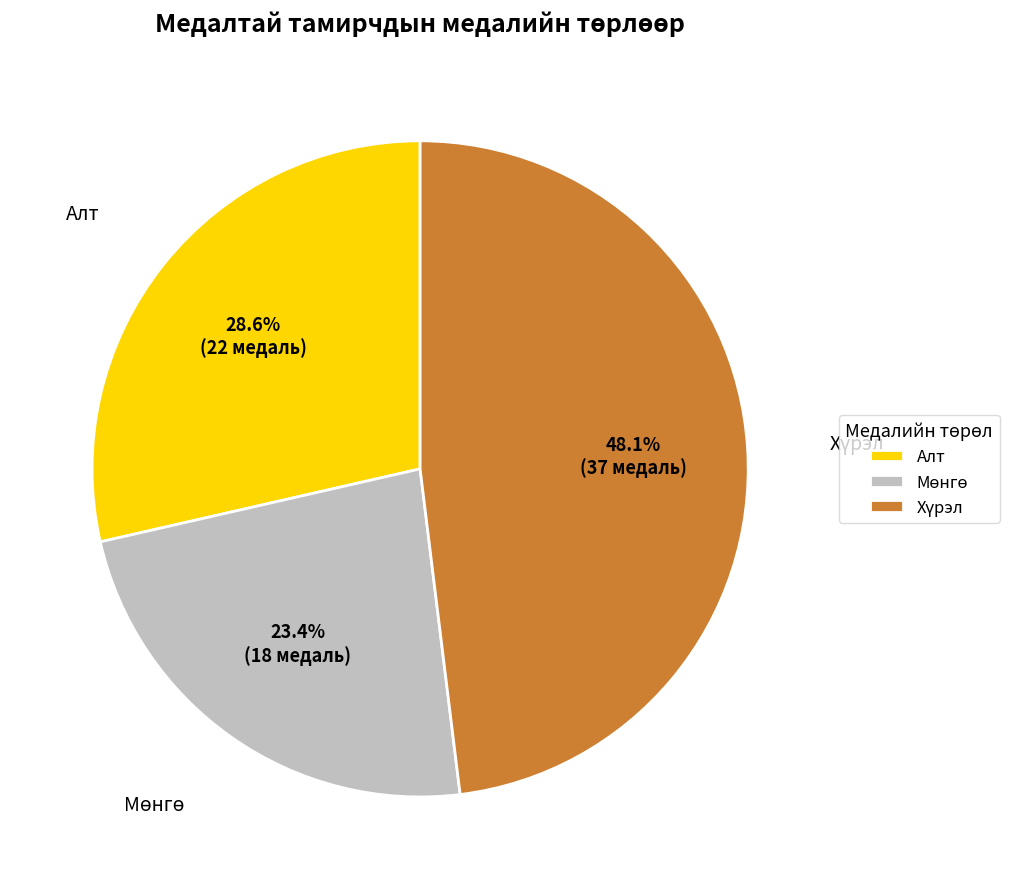

Does Алт represent more than half of the total?

No